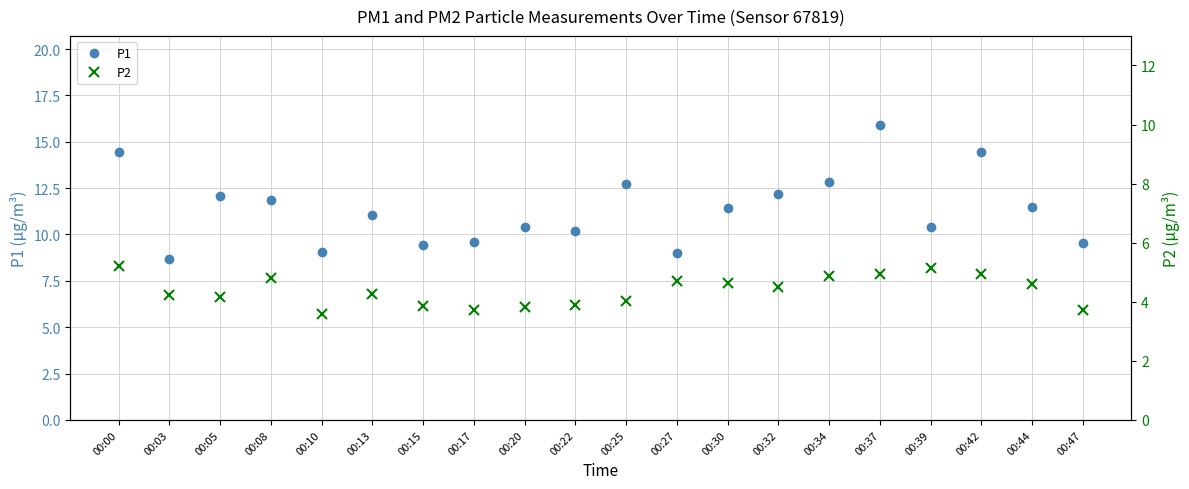

True or false: P2 and P1 cross at least once.

False